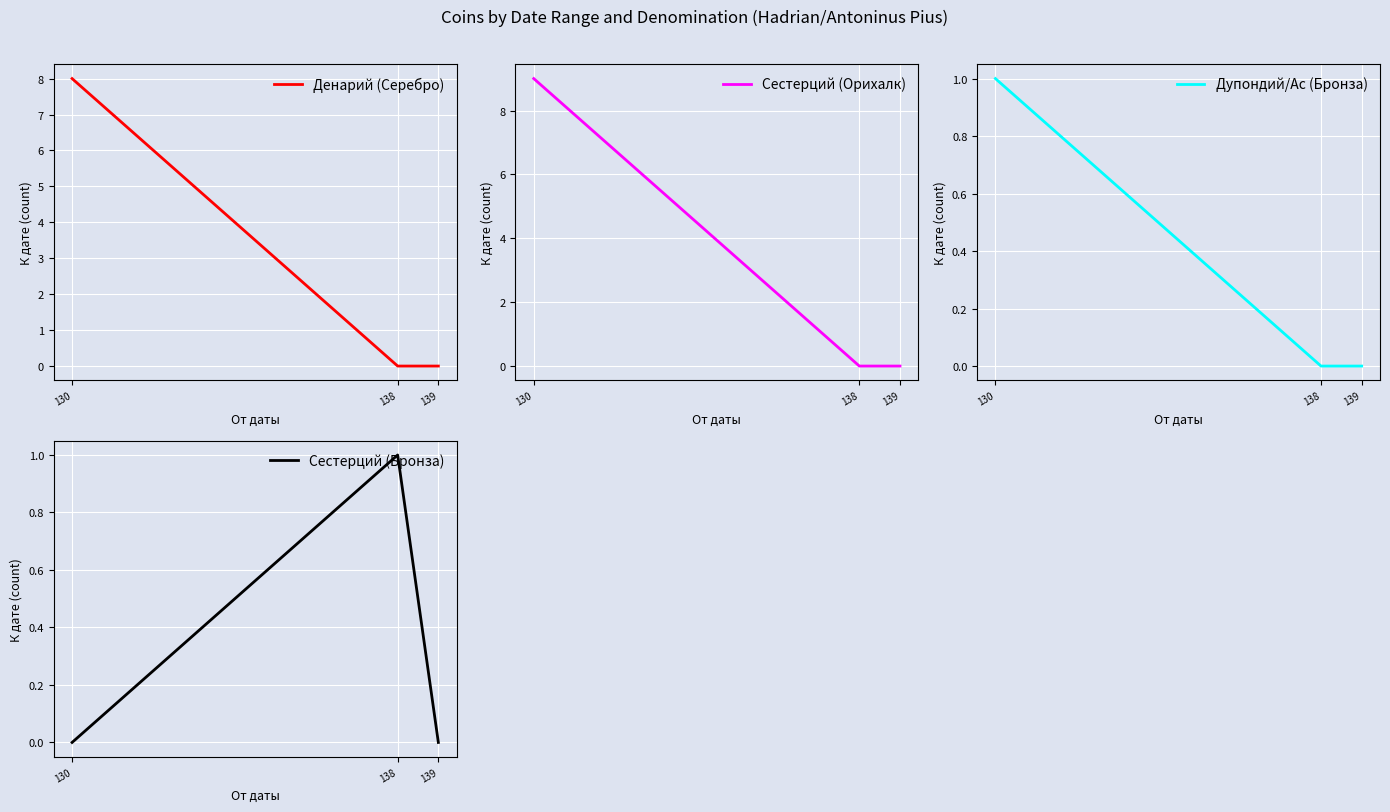

Which category has the highest value across all series?

130